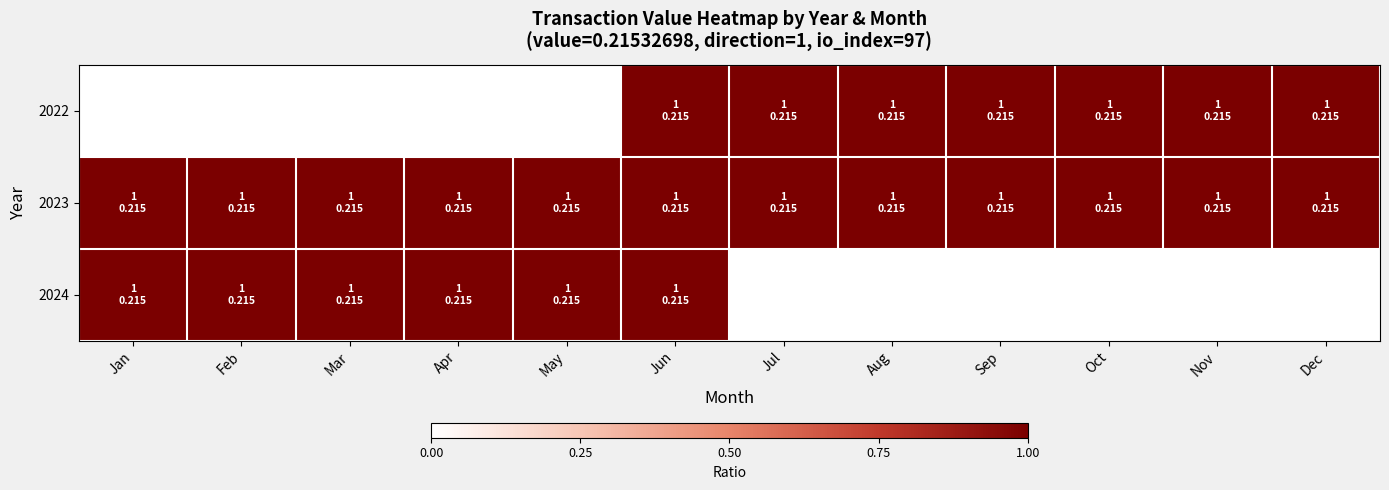

Which category has the lowest value across all series?

Jan